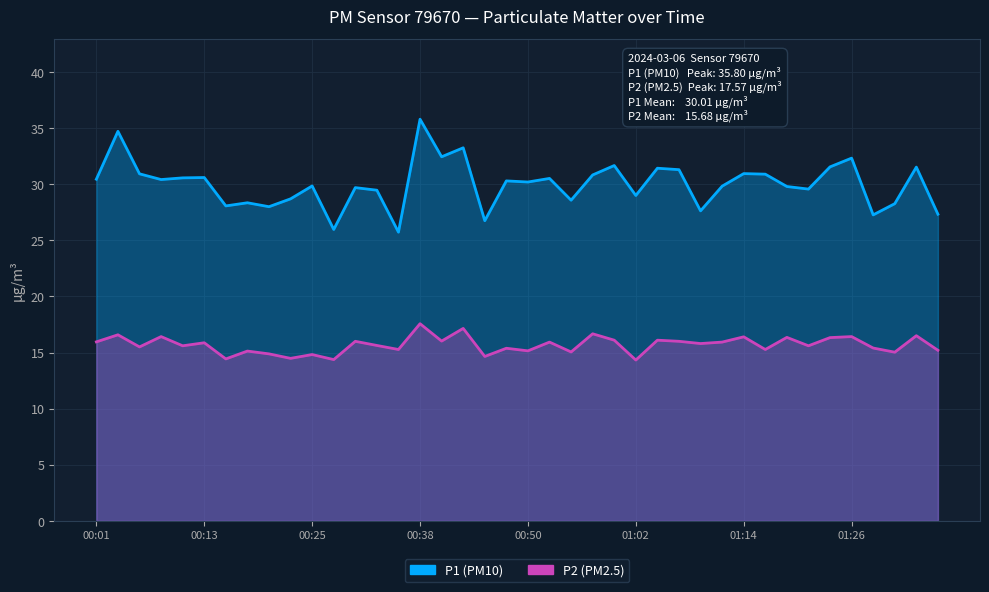

In P2, how many points are higher than both neighbors (excluding endpoints)?

16